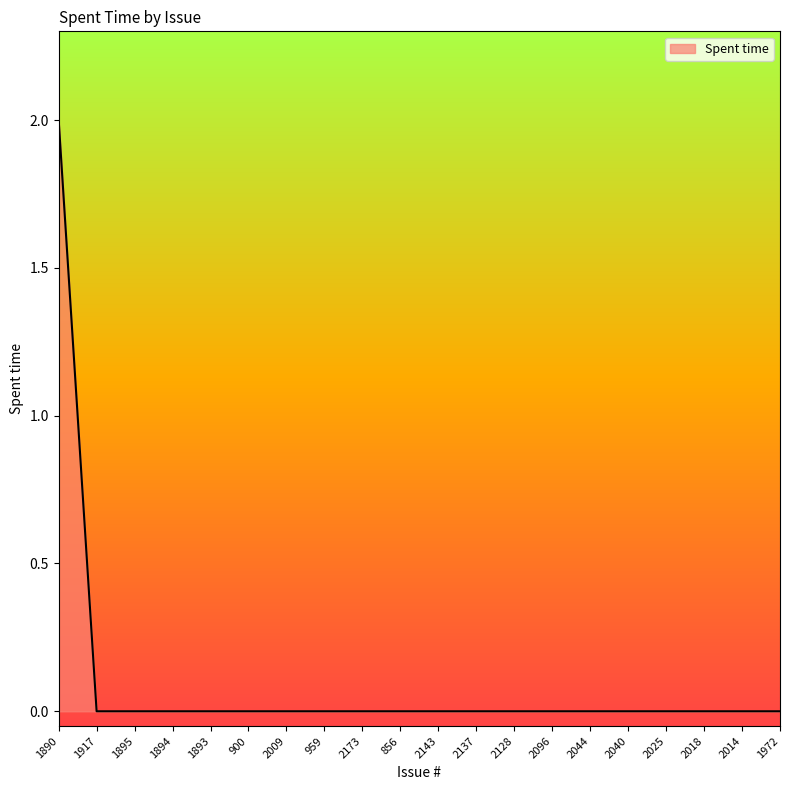

The chart shows a value of -1 at 1917. True or false?

False